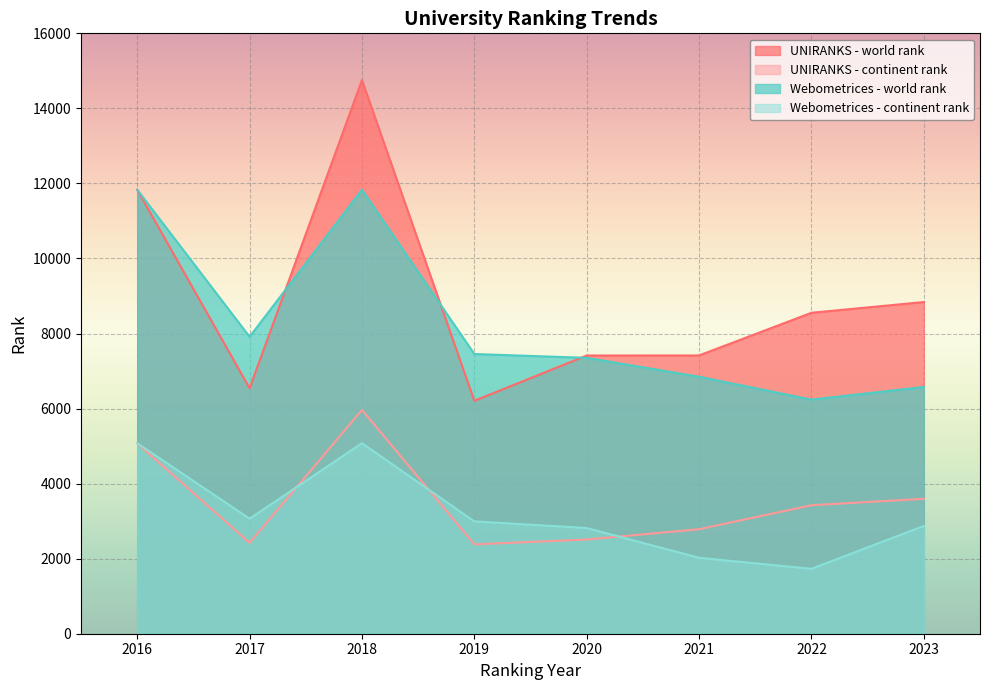

Does the chart display data point markers on the line(s)?

No